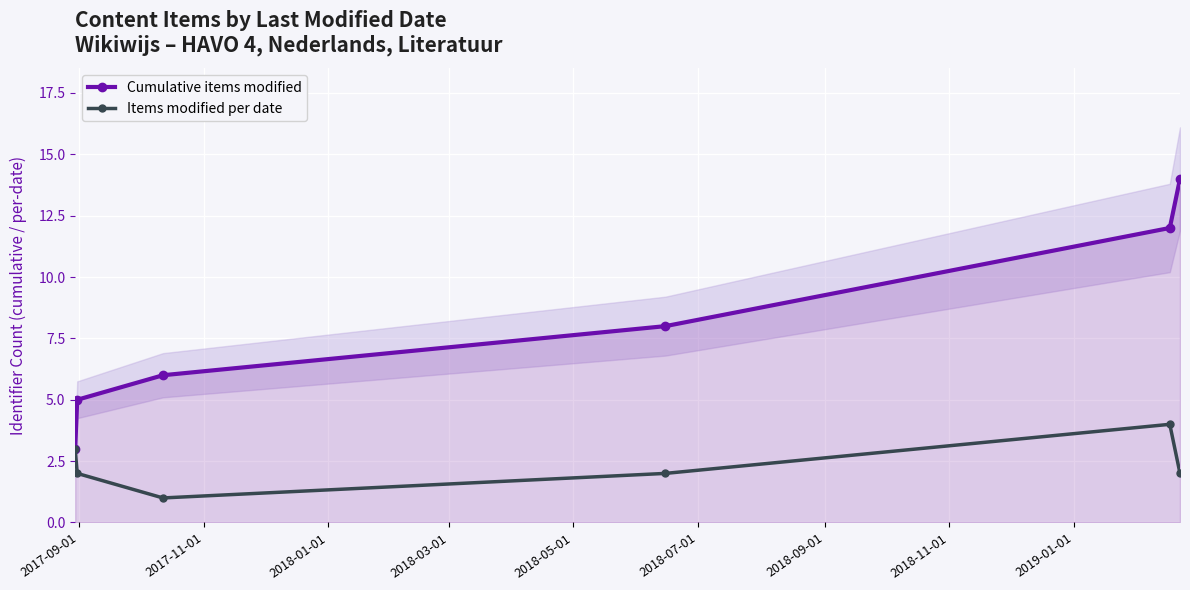

Reading left to right, list all the values displayed in this chart.

Cumulative items modified: 3	5	6	8	12	14
Items modified per date: 3	2	1	2	4	2